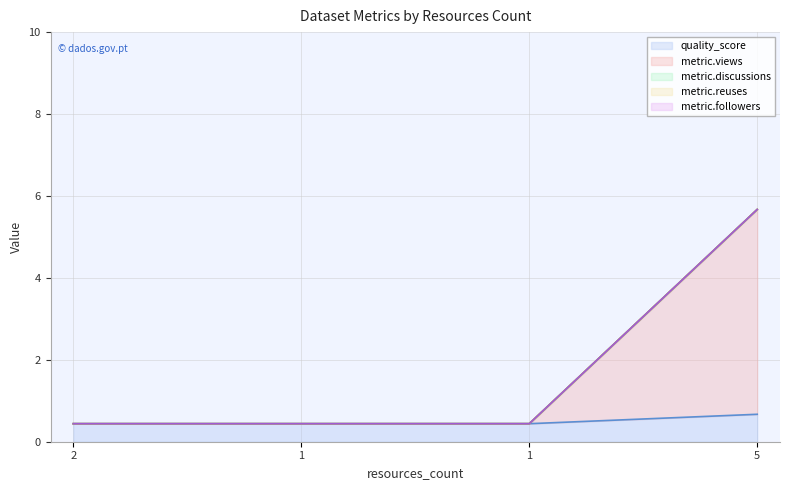

What are all the series names shown in the legend?

quality_score, metric.views, metric.discussions, metric.reuses, metric.followers